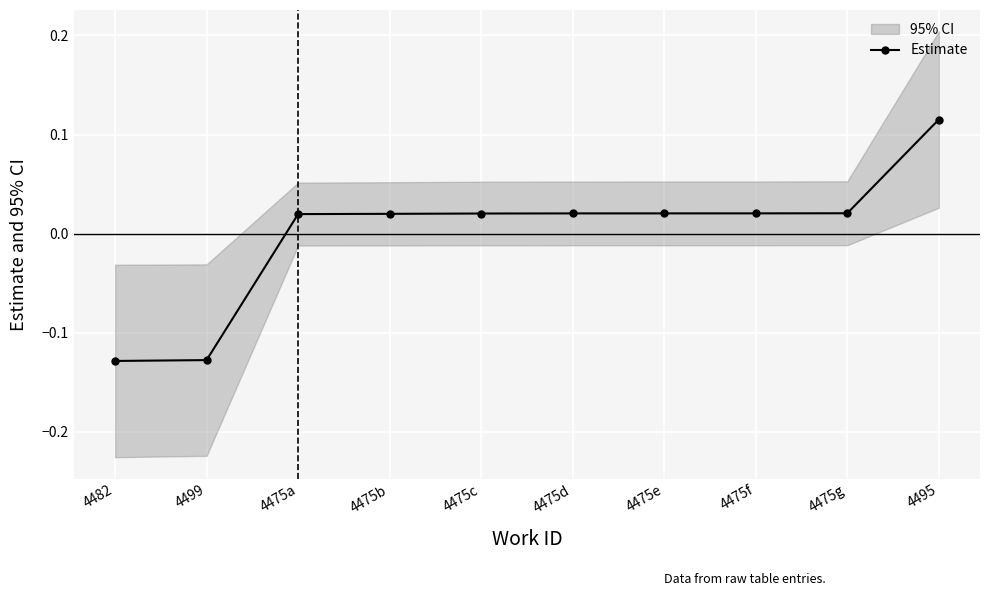

What is the maximum value shown in the chart?

0.1